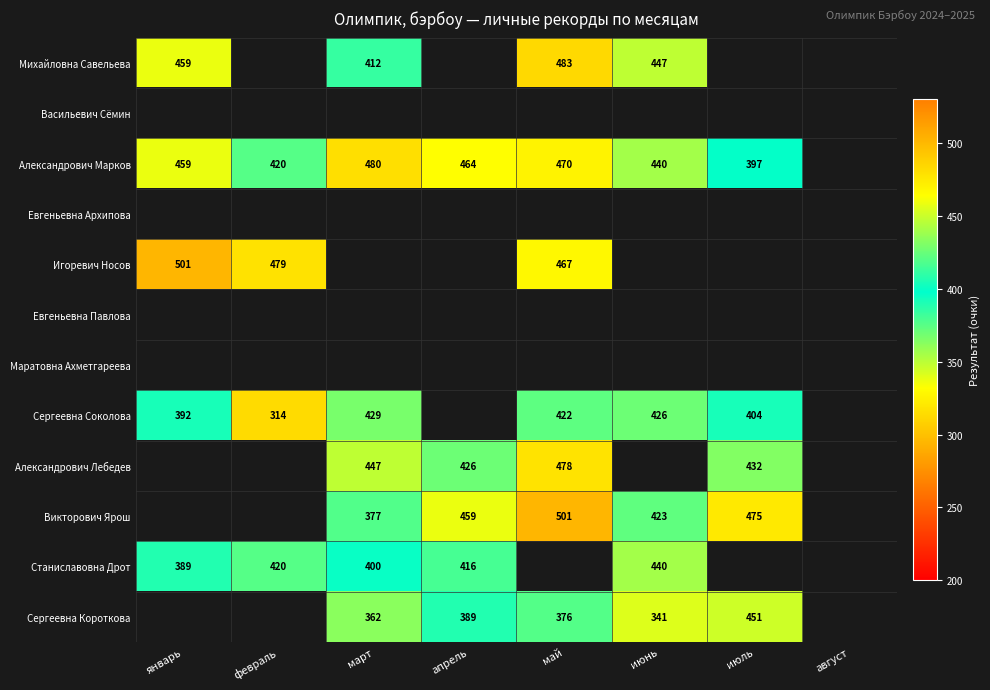

Which label corresponds to the smallest value in the chart?

февраль